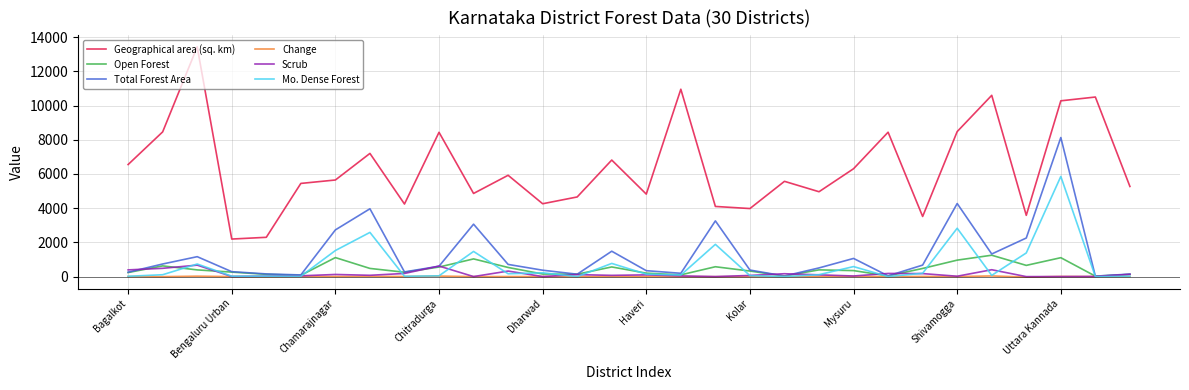

Which series has the widest spread of values?

Geographical area (sq. km)